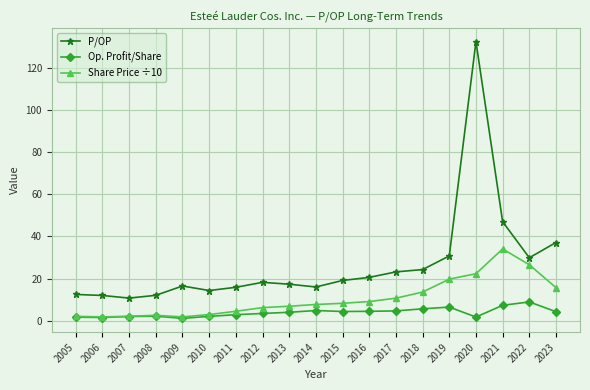

Where is P/OP nearest to the value 71?

2021